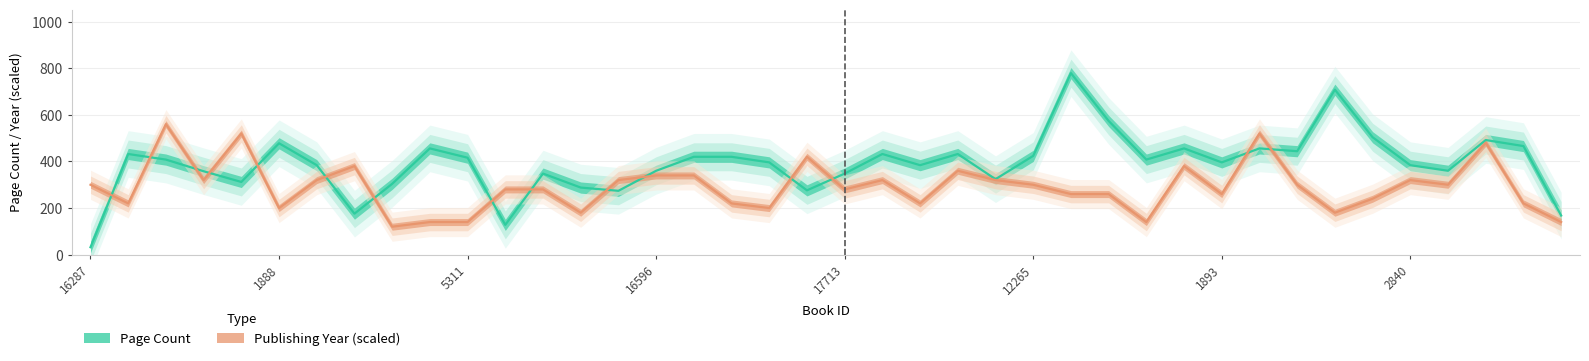

What is the average value of the Page Count series?

390